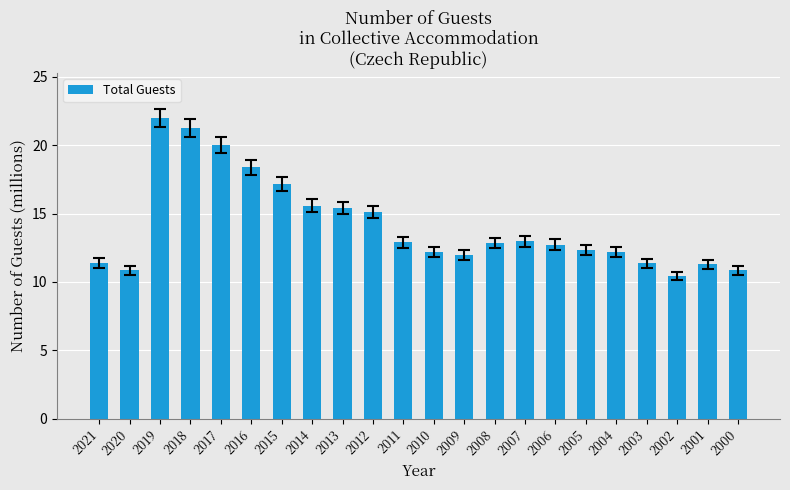

At which category does the chart reach its peak across all series?

2019